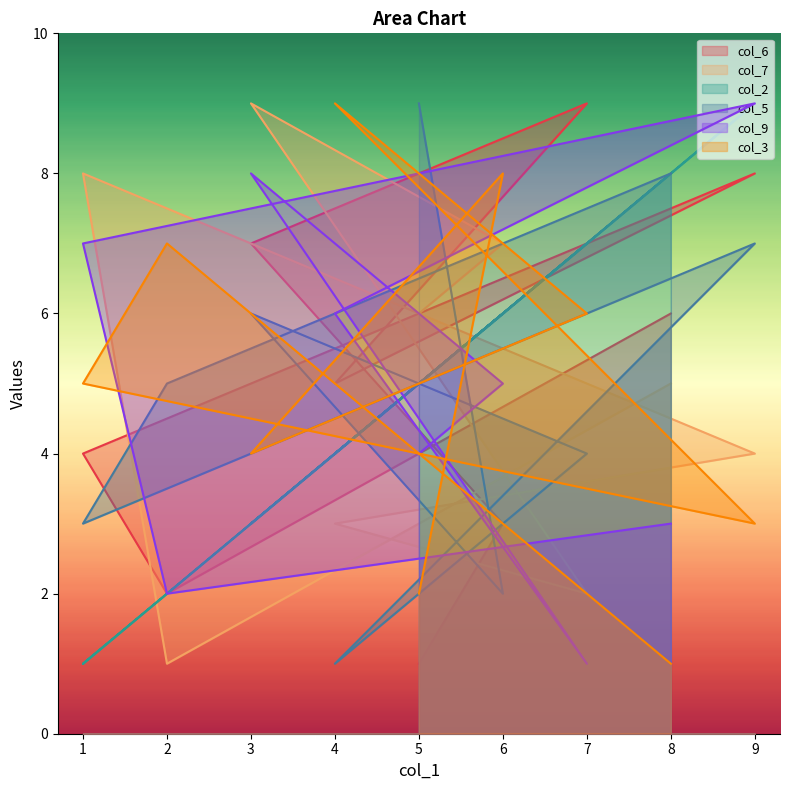

Reading right to left, list all the values displayed in this chart.

col_6: 6	2	4	8	5	9	7	3	1
col_7: 5	1	8	4	3	2	9	7	6
col_2: 8	2	1	9	4	7	3	6	5
col_5: 8	5	3	7	1	4	6	2	9
col_9: 3	2	7	9	6	1	8	5	4
col_3: 1	7	5	3	9	6	4	8	2